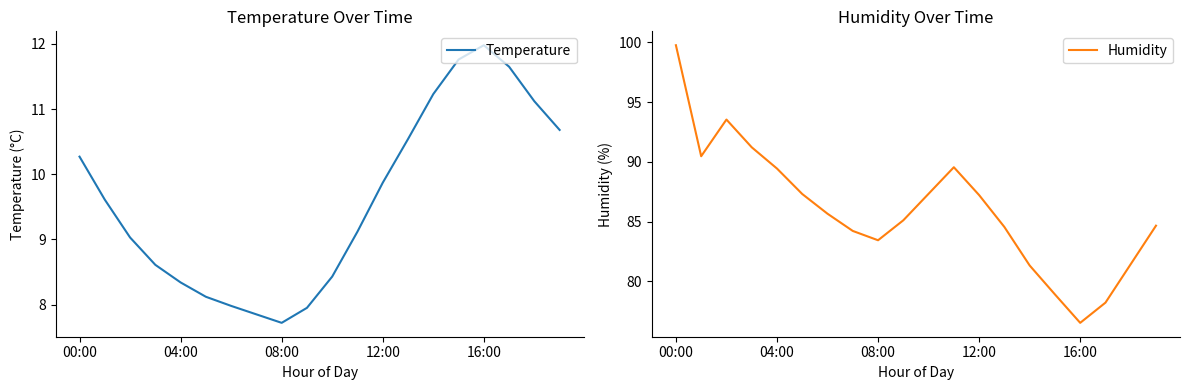

True or false: Humidity has a value of 133.2 at 15.

False